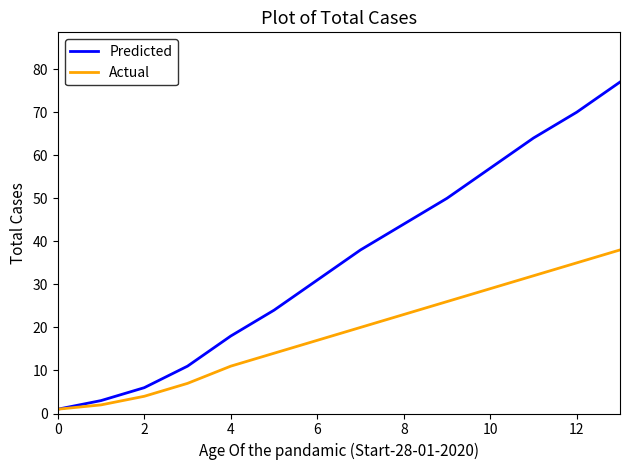

Which series has the largest total across all categories?

Predicted